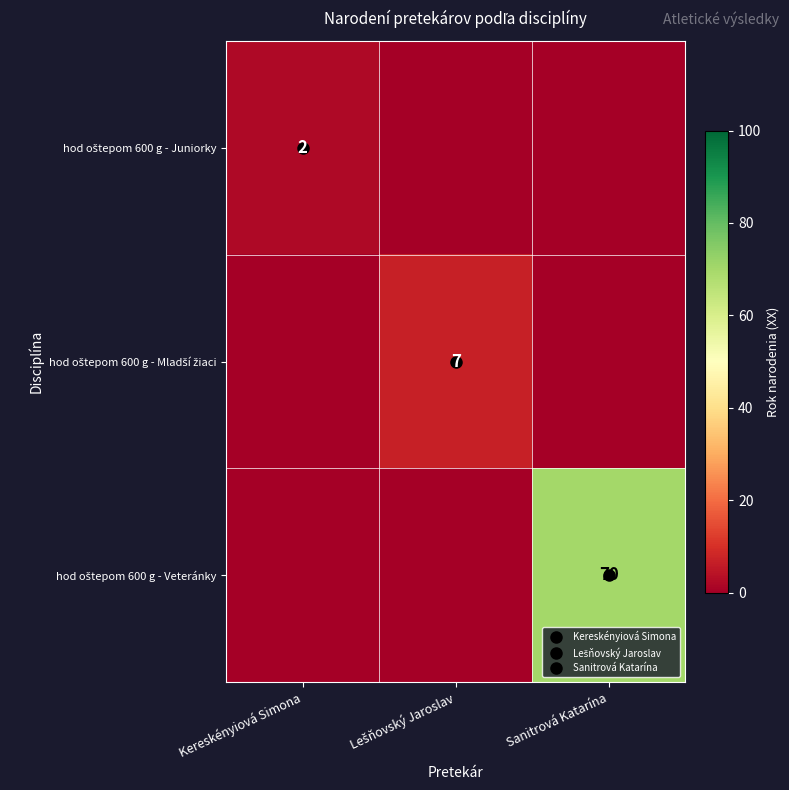

What is the average value of the hod oštepom 600 g - Mladší žiaci series?

2